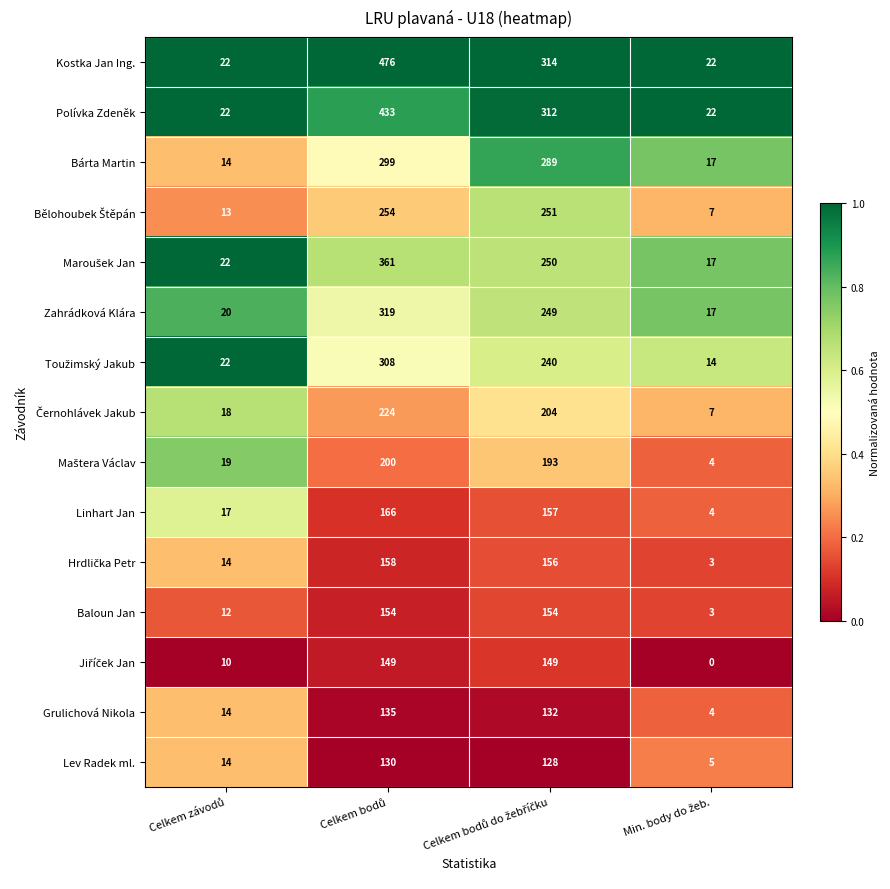

How many distinct data groups are displayed?

15